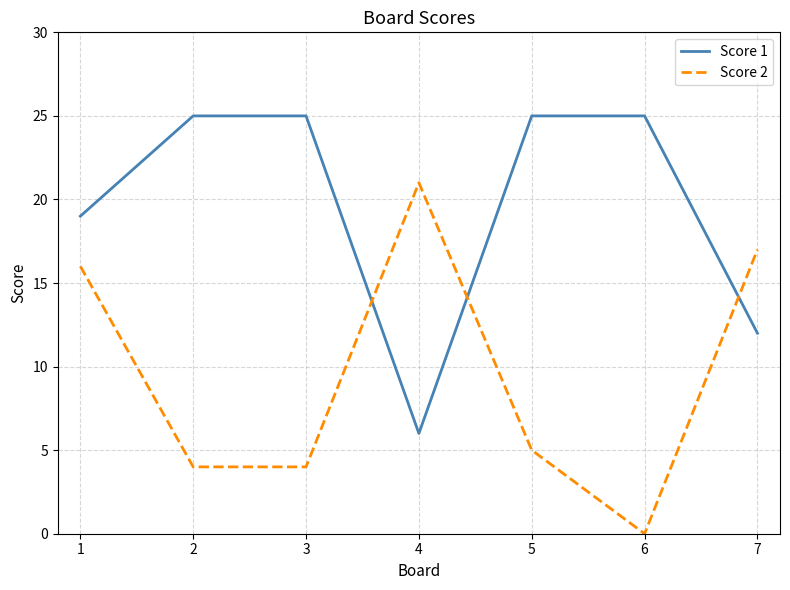

What is the approximate value of Score 1 at 5?

25